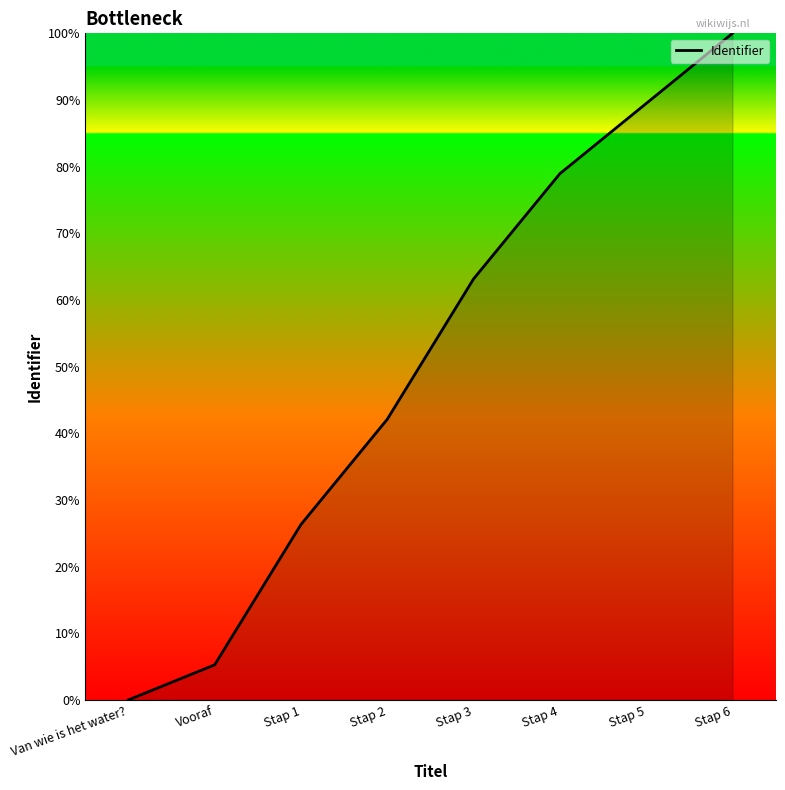

Reading left to right, what are all the values shown in this chart?

0.0	5.3	26.3	42.1	63.2	78.9	89.5	100.0